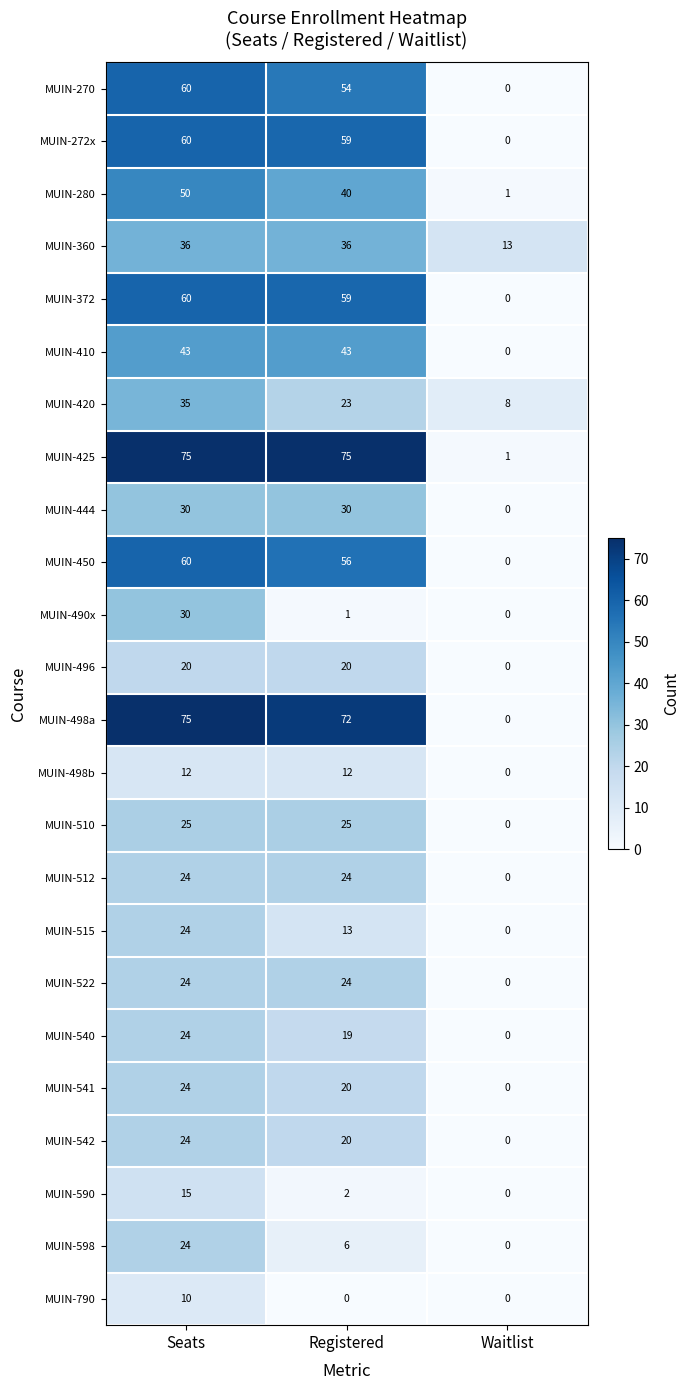

Where is MUIN-490x nearest to the value 15?

Registered